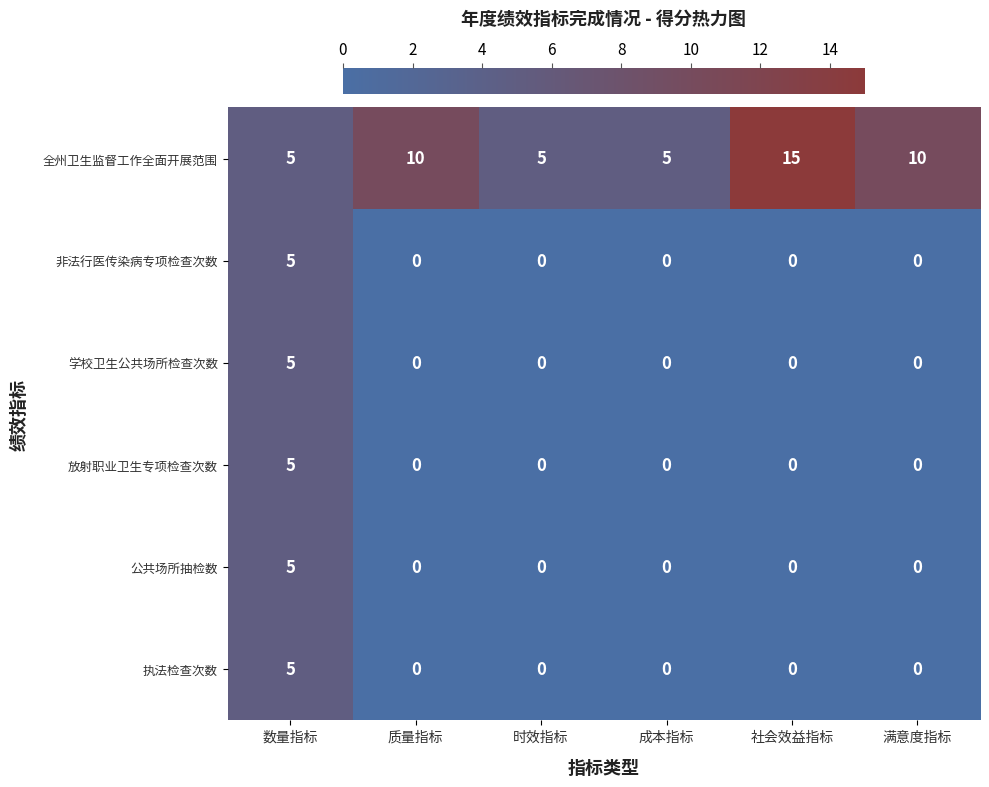

What is the greatest value displayed?

15